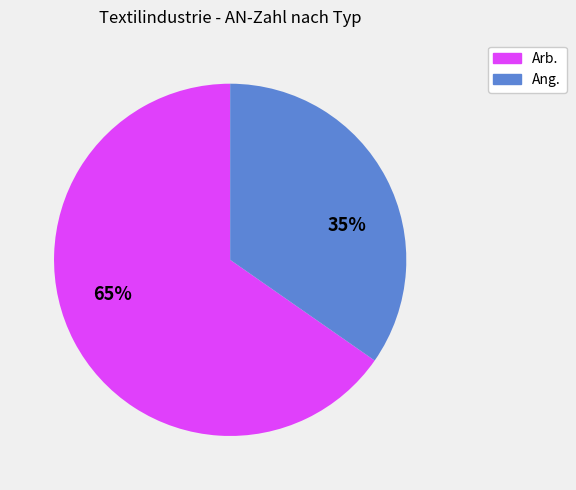

Does any single category account for the majority?

Yes